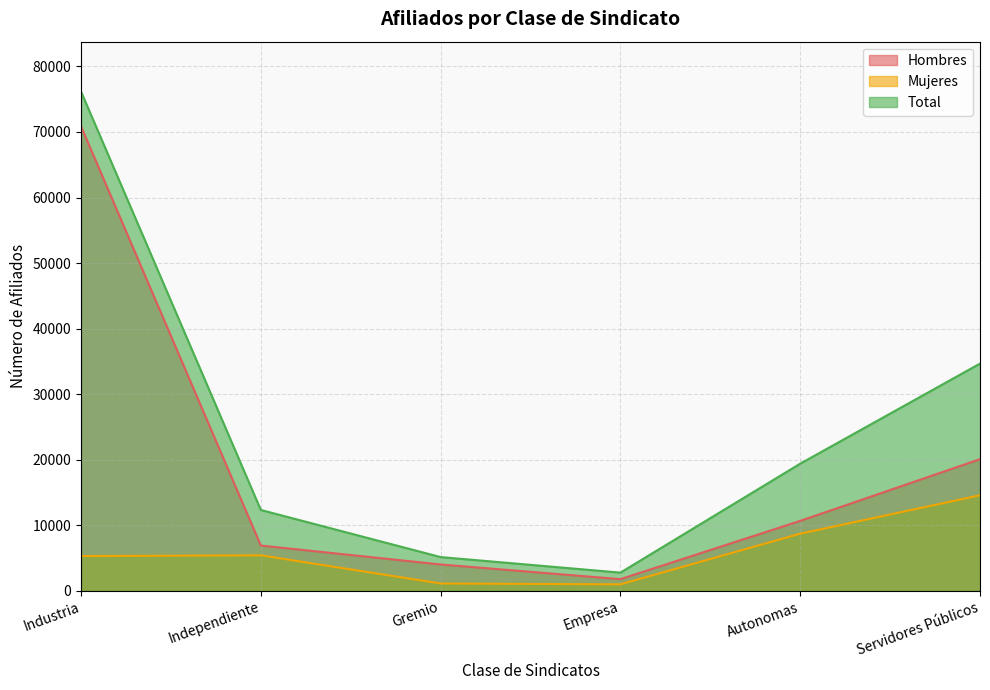

What are all the series names shown in the legend?

Hombres, Mujeres, Total